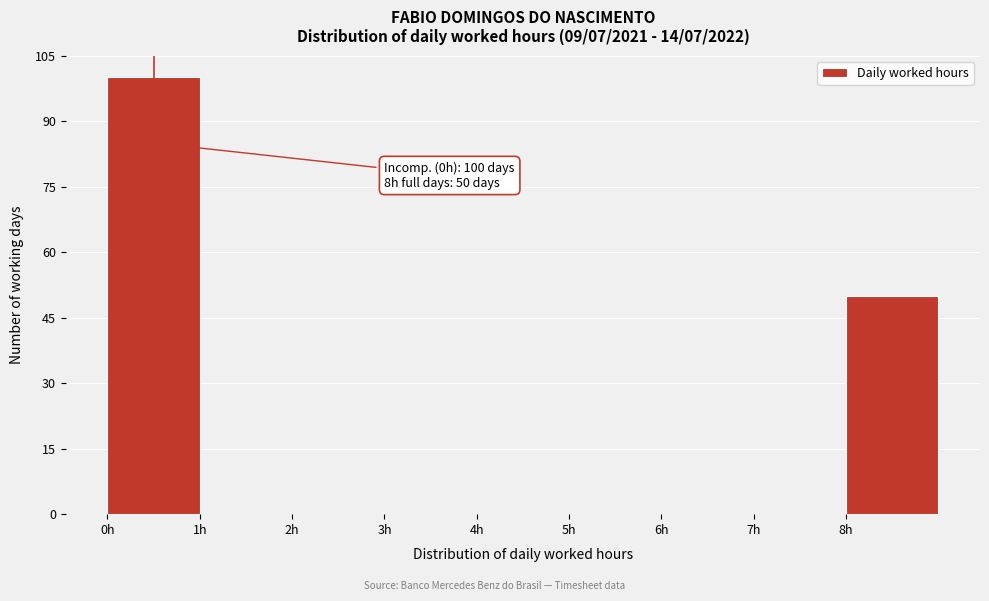

Over which range of the x-axis is the bar tallest?

0 to 1